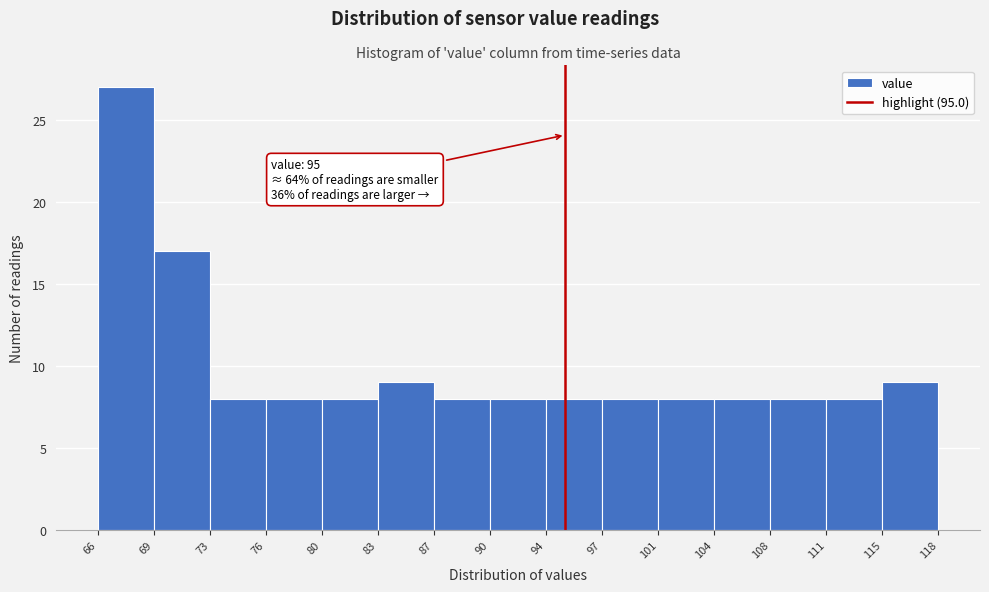

Which range on the x-axis has the tallest bar?

66 to 69